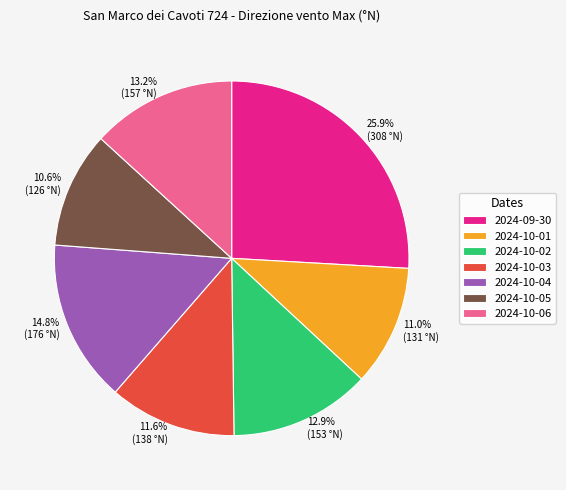

To the nearest percent, what is the combined percentage of 2024-10-04 and 2024-10-03?

26%